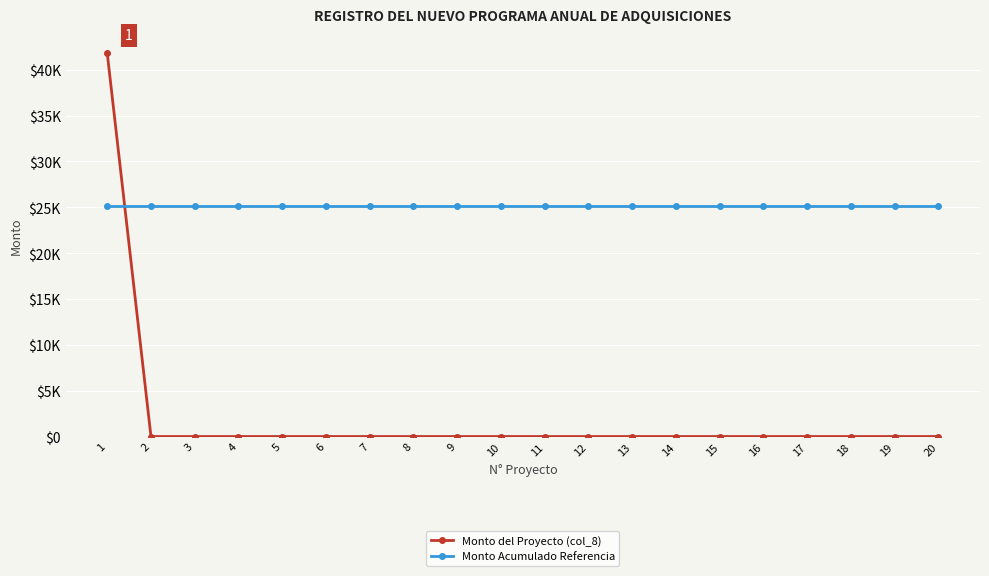

Between which two adjacent categories do Monto del Proyecto (col_8) and Monto Acumulado Referencia first intersect?

1 and 2